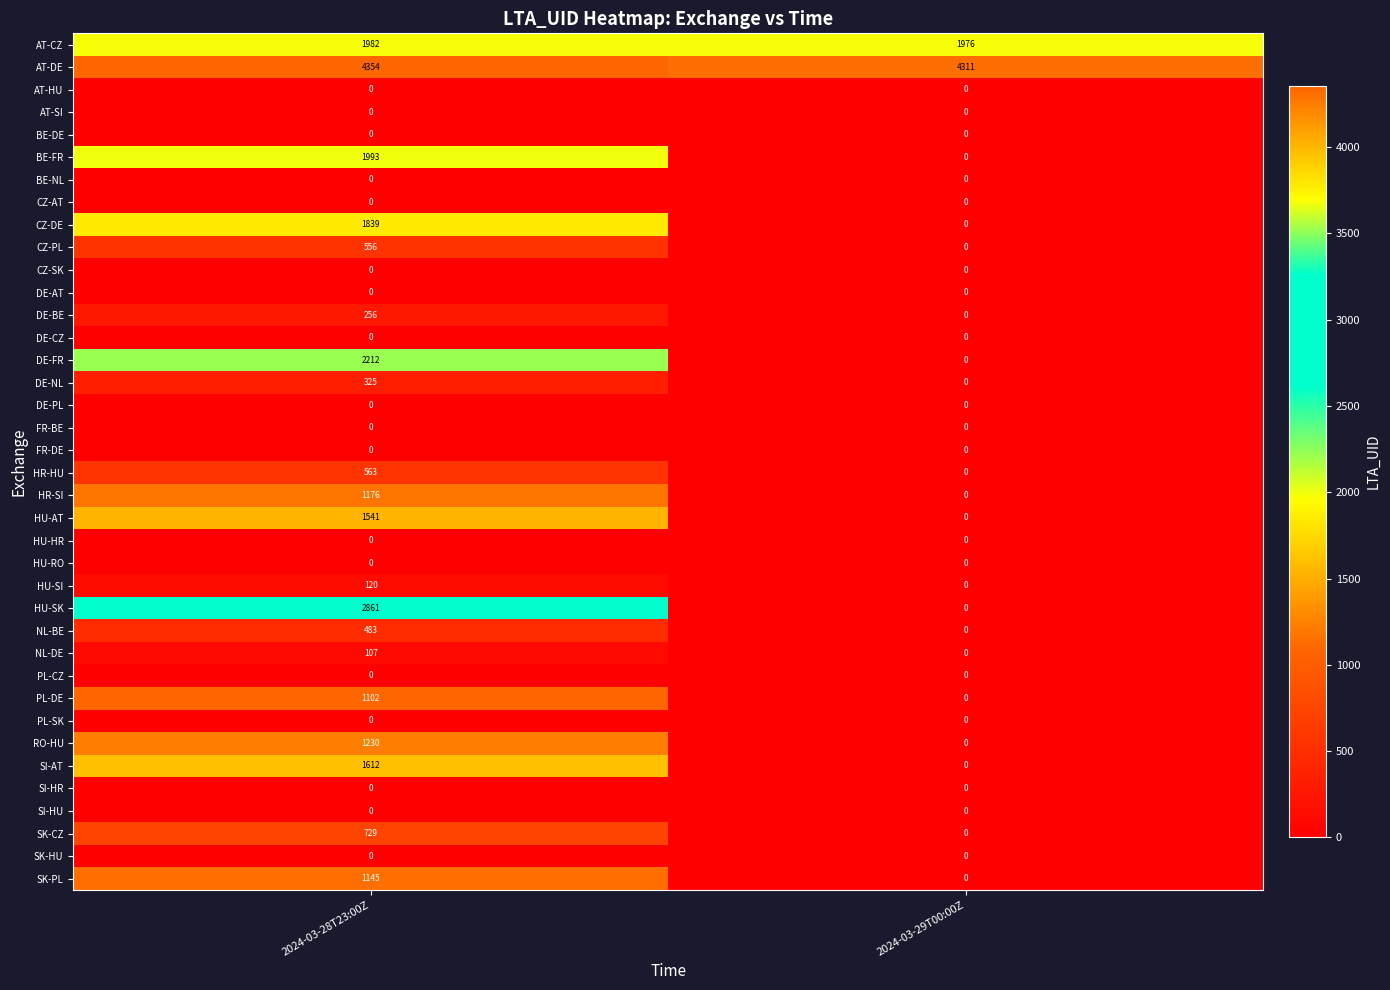

Is it true that HU-AT equals 683 at 2024-03-28T23:00Z?

False